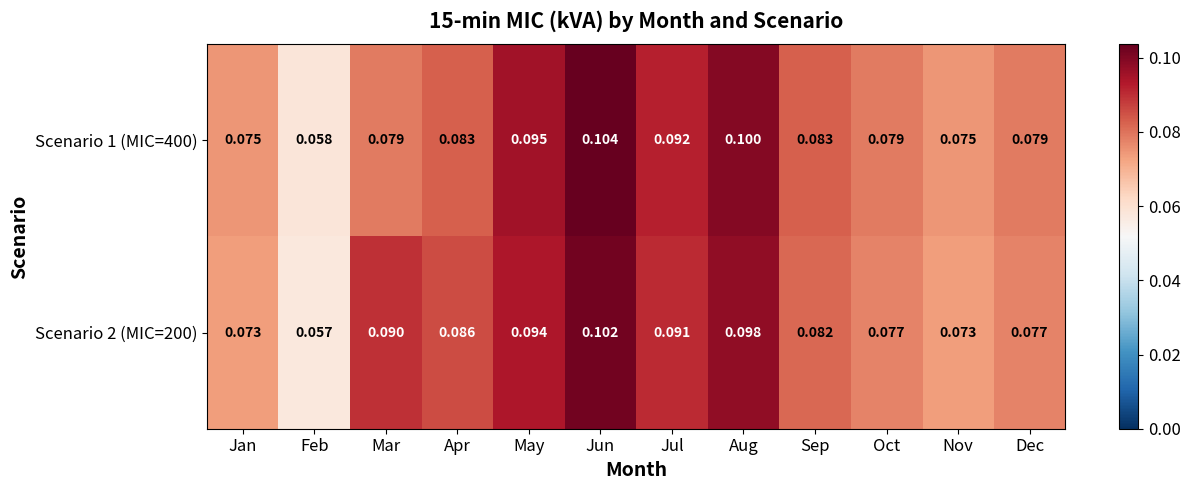

At how many categories does at least one series exceed 0?

12